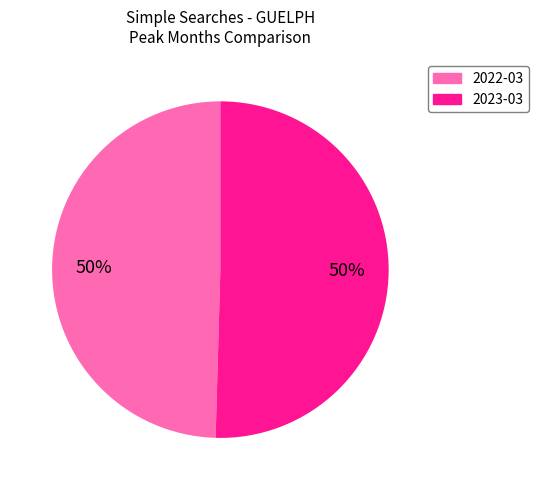

How many segments does this pie chart have?

2